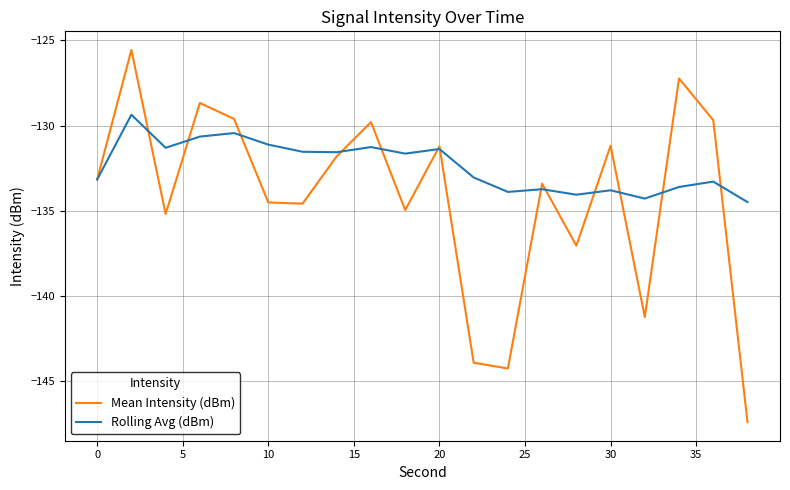

What is the minimum value for Rolling Avg (dBm)?

-134.5